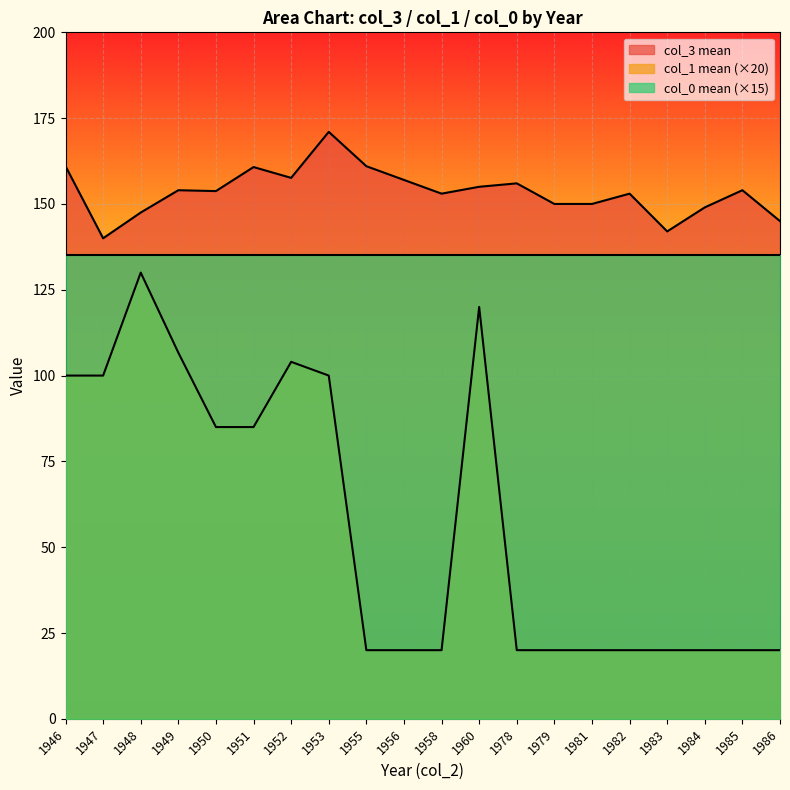

Does the chart display data point markers on the line(s)?

No